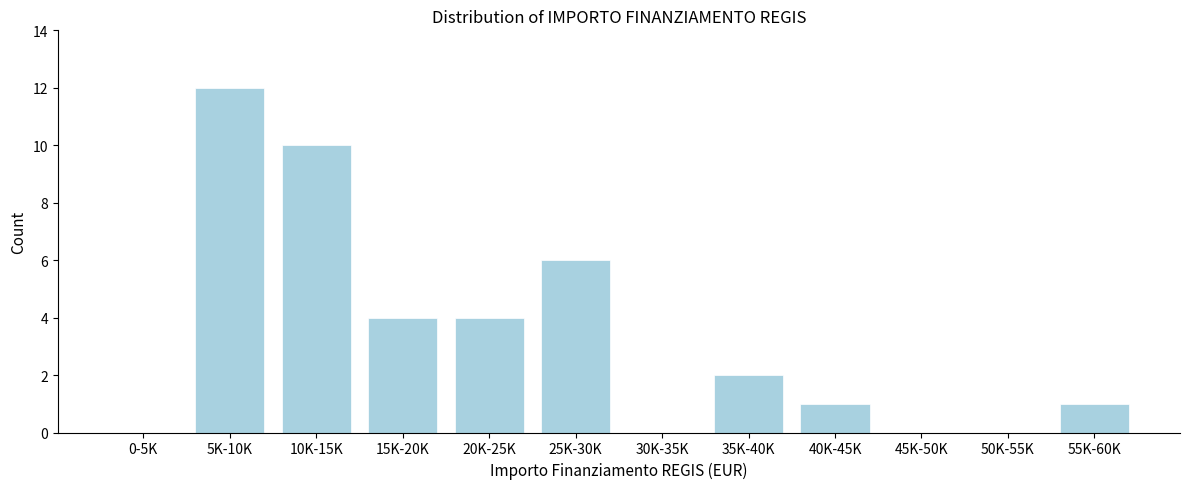

Reading right to left, list all the values displayed in this chart.

55K-60K=1	50K-55K=0	45K-50K=0	40K-45K=1	35K-40K=2	30K-35K=0	25K-30K=6	20K-25K=4	15K-20K=4	10K-15K=10	5K-10K=12	0-5K=0